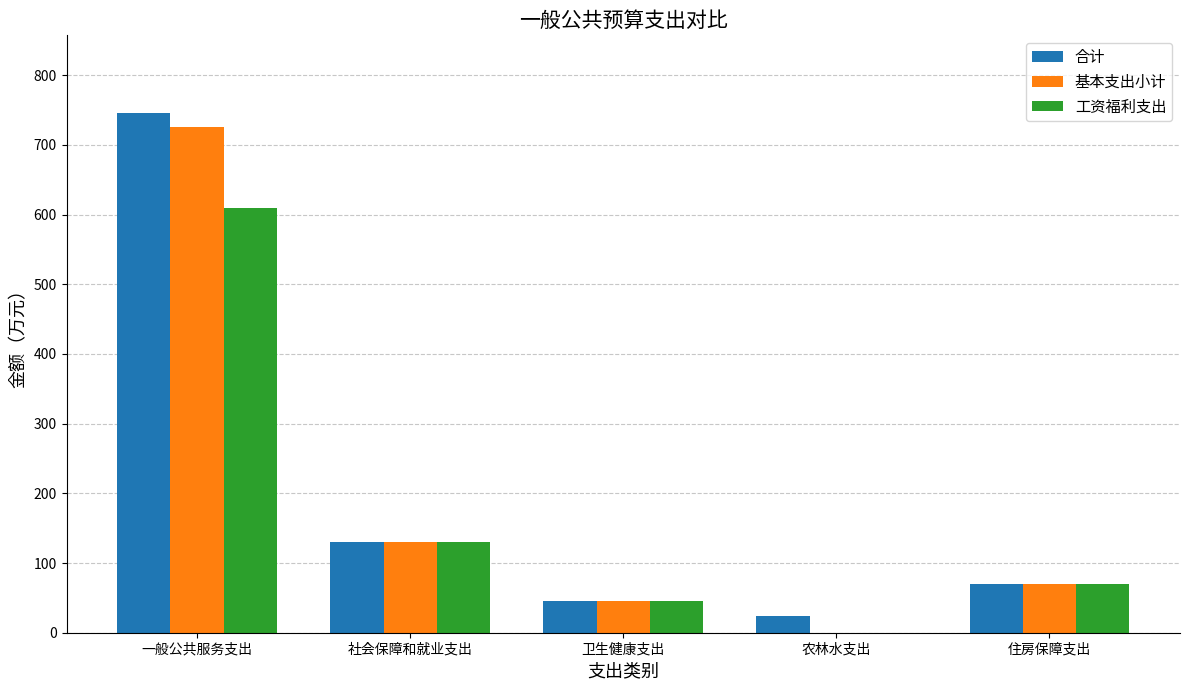

Between 一般公共服务支出 and 社会保障和就业支出, which series saw the biggest shift?

合计